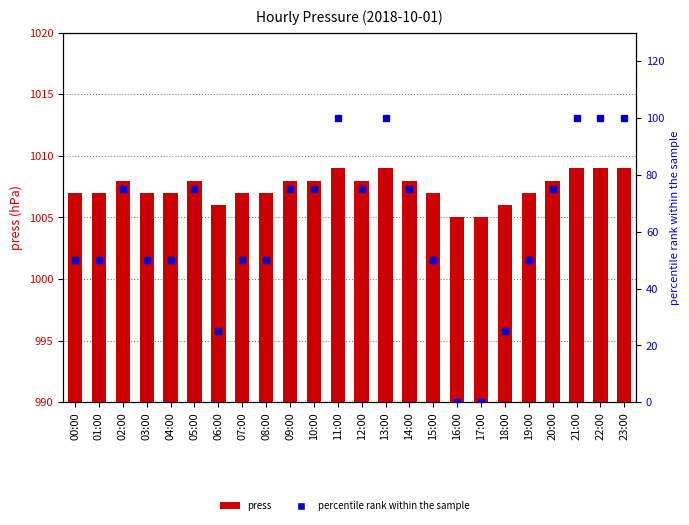

What is the average value of the press series?

1007